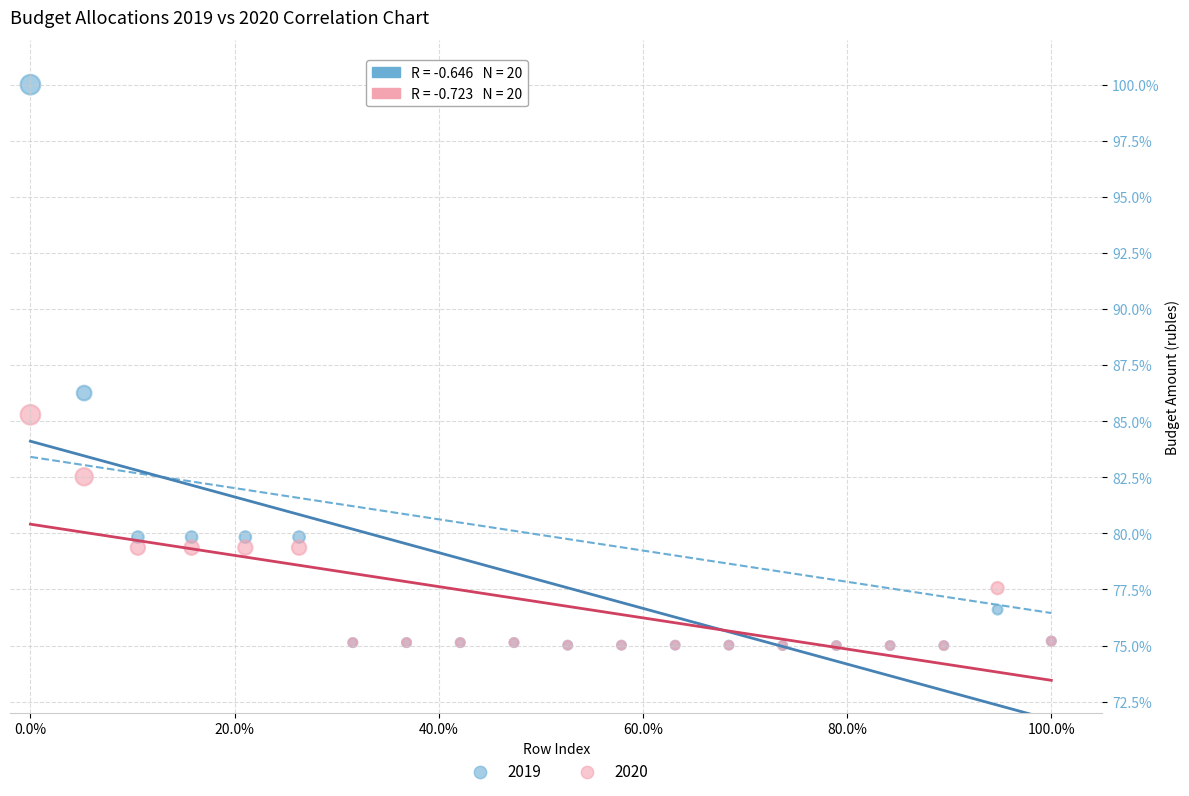

Which series reaches the maximum Y coordinate?

2019